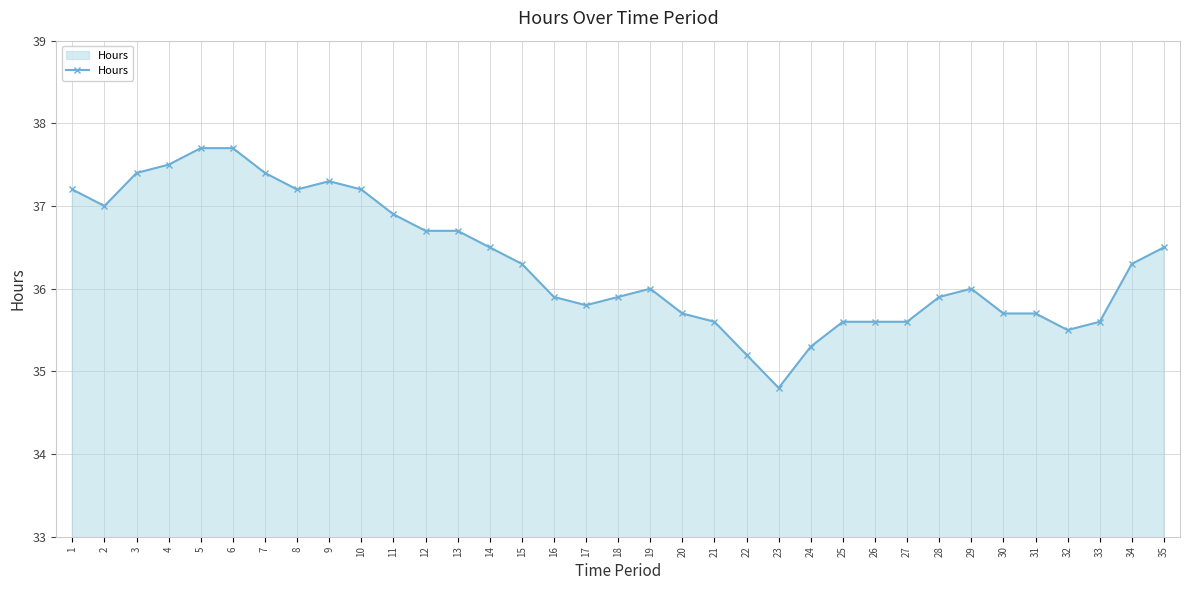

True or false: the data shows 37.4 at 7.

True